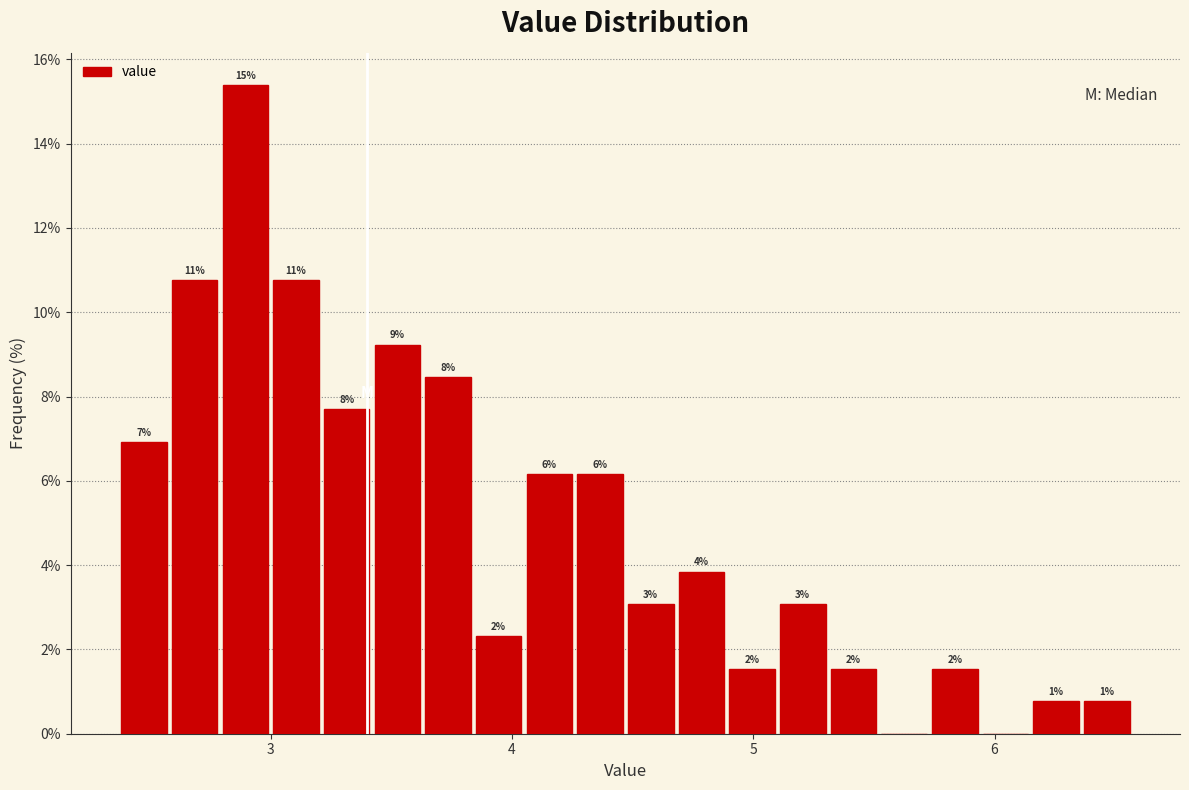

Read against the x-axis, roughly where is the centre of the tallest bar?

2.9